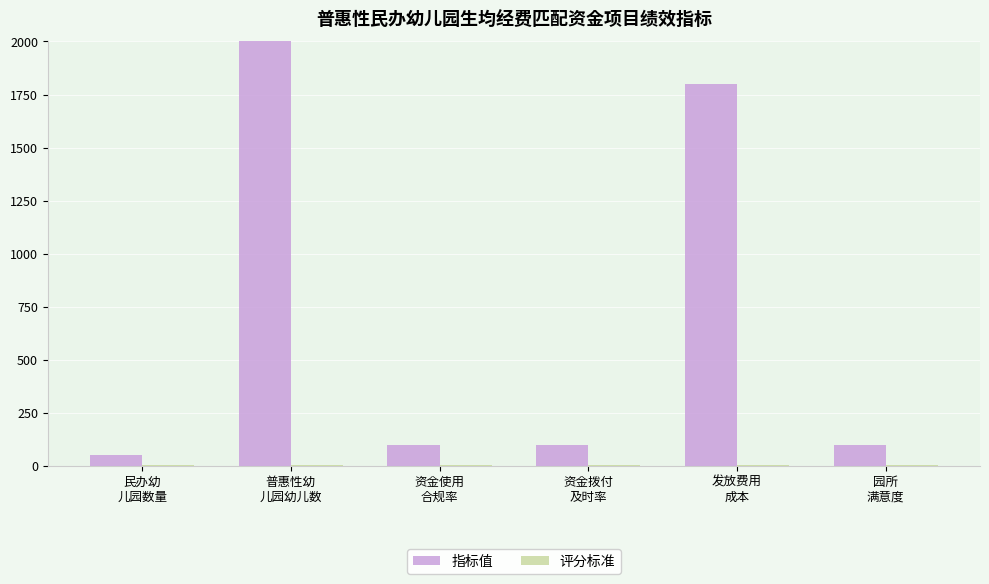

Rank the categories by 指标值 value from lowest to highest.

民办幼
儿园数量, 资金使用
合规率, 资金拨付
及时率, 园所
满意度, 发放费用
成本, 普惠性幼
儿园幼儿数